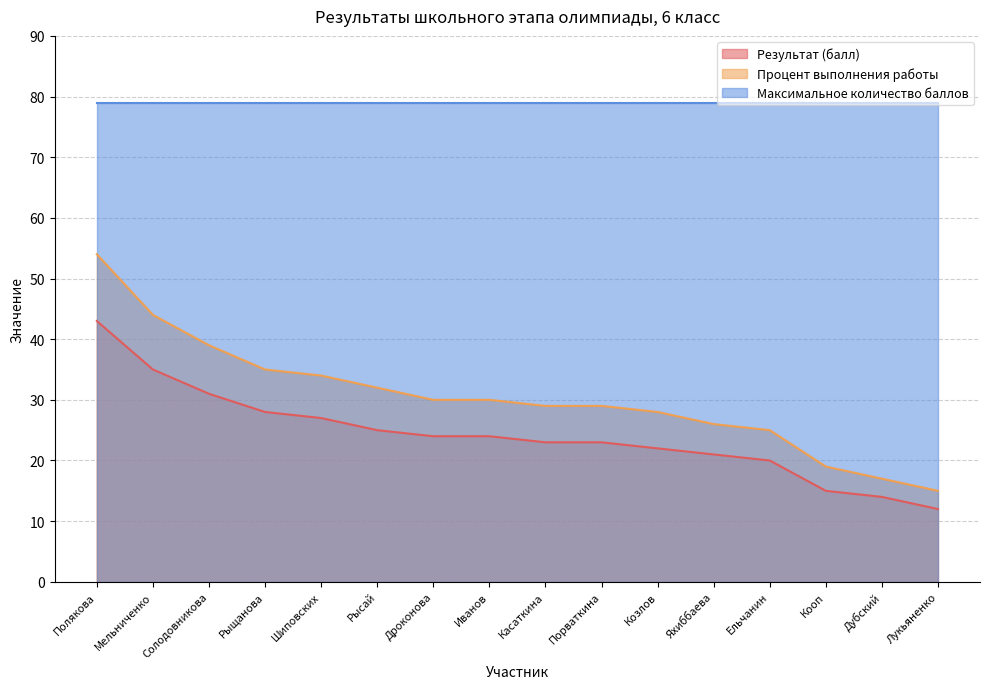

What is the value of the Процент выполнения работы point at the 15th from the left?

17